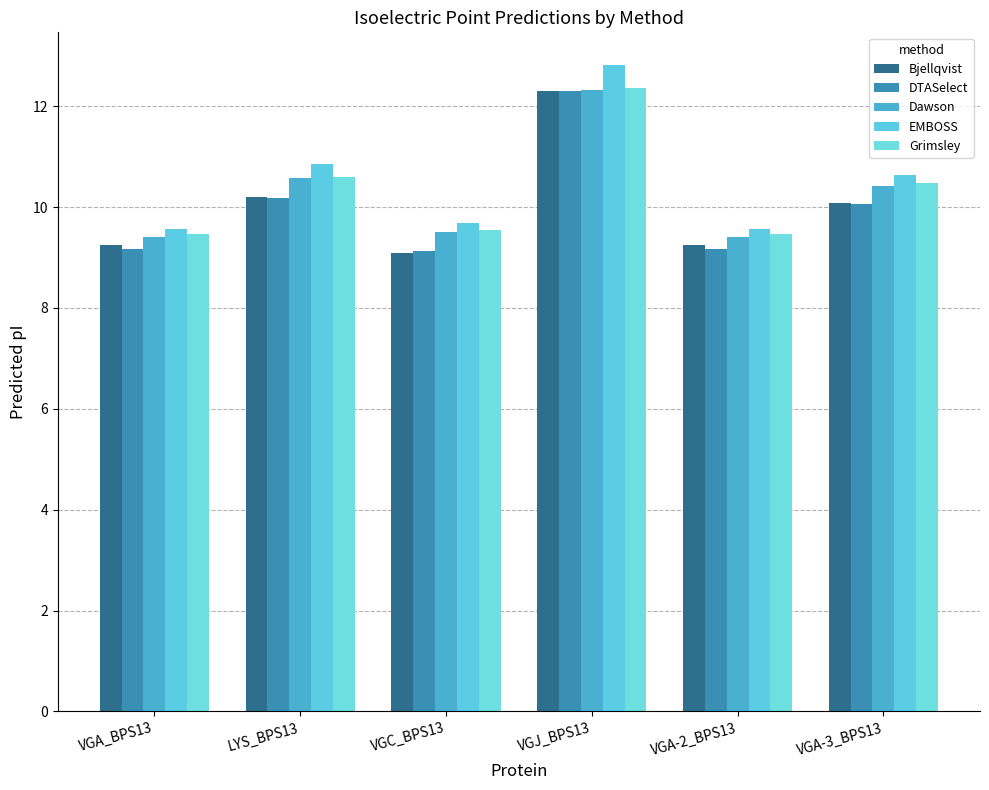

What is the value of the EMBOSS bar at the 4th from the left?

12.8